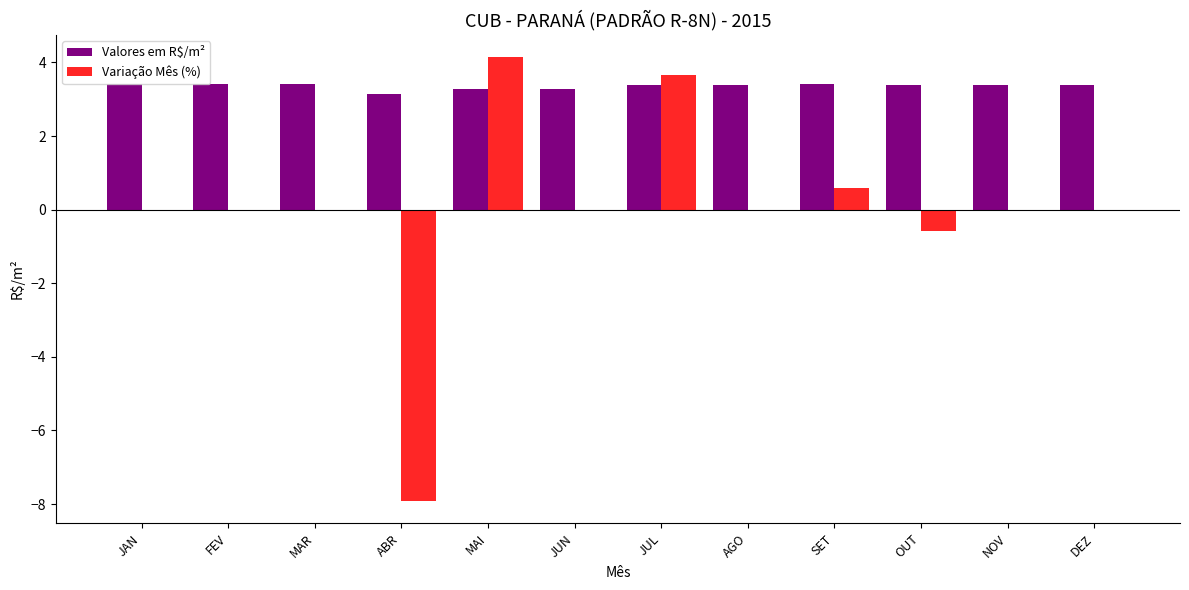

What is the sum of the Variação Mês (%) values at OUT and AGO?

-0.6